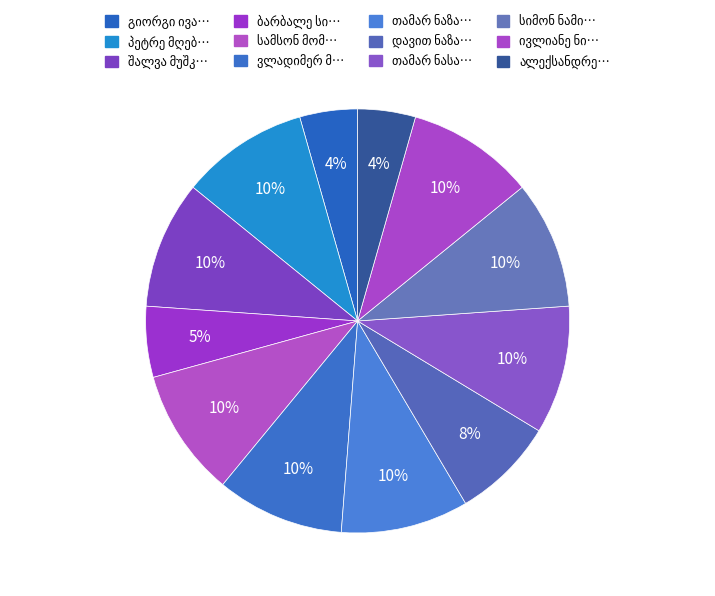

How many slices are in this pie chart?

12